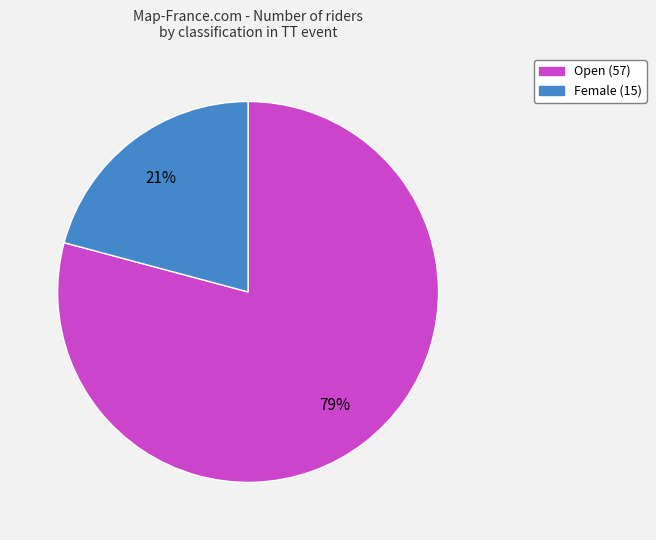

Do Open and Female together represent more than half of the pie?

Yes